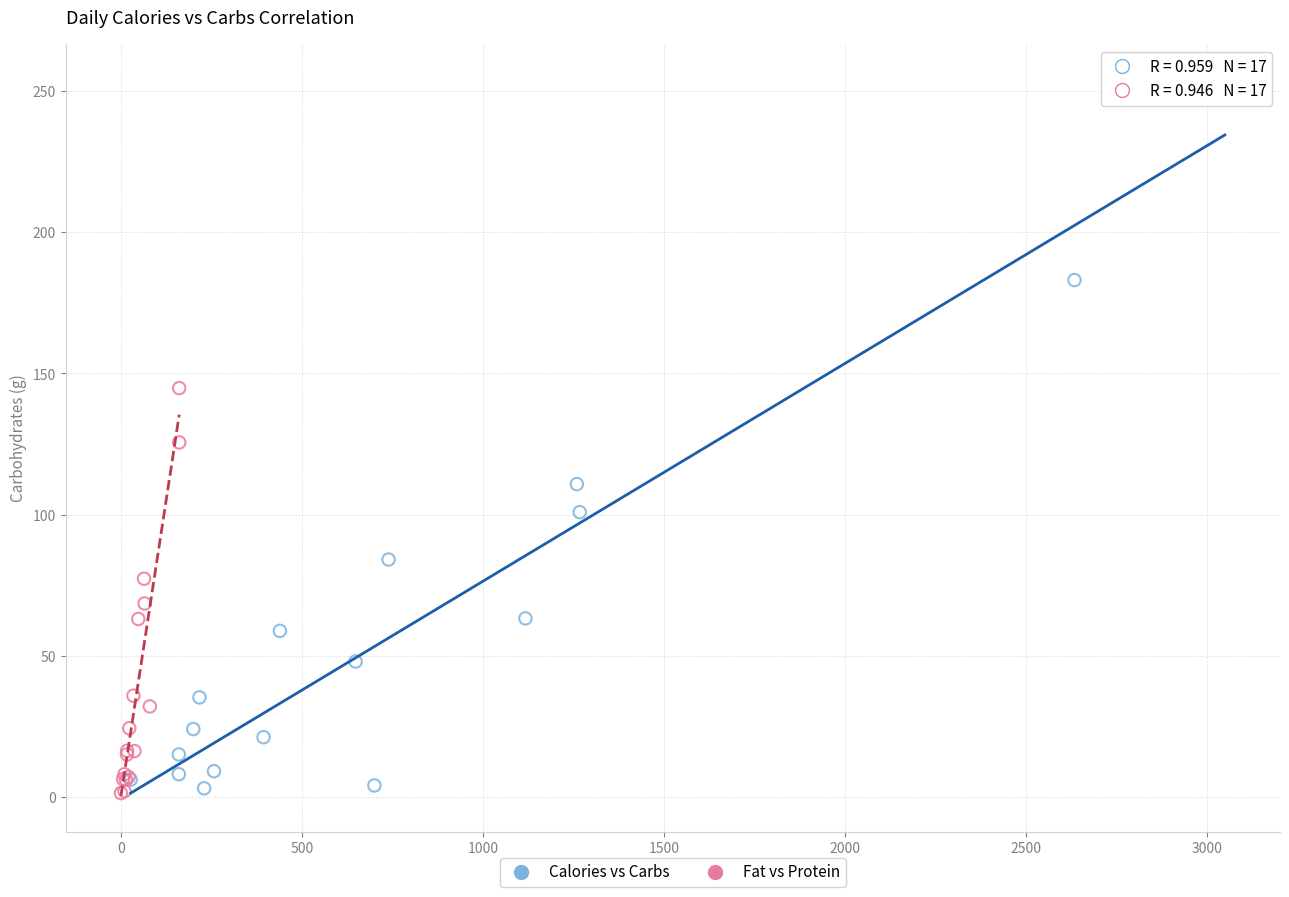

Which series has the largest Y range (max minus min)?

Calories vs Carbs